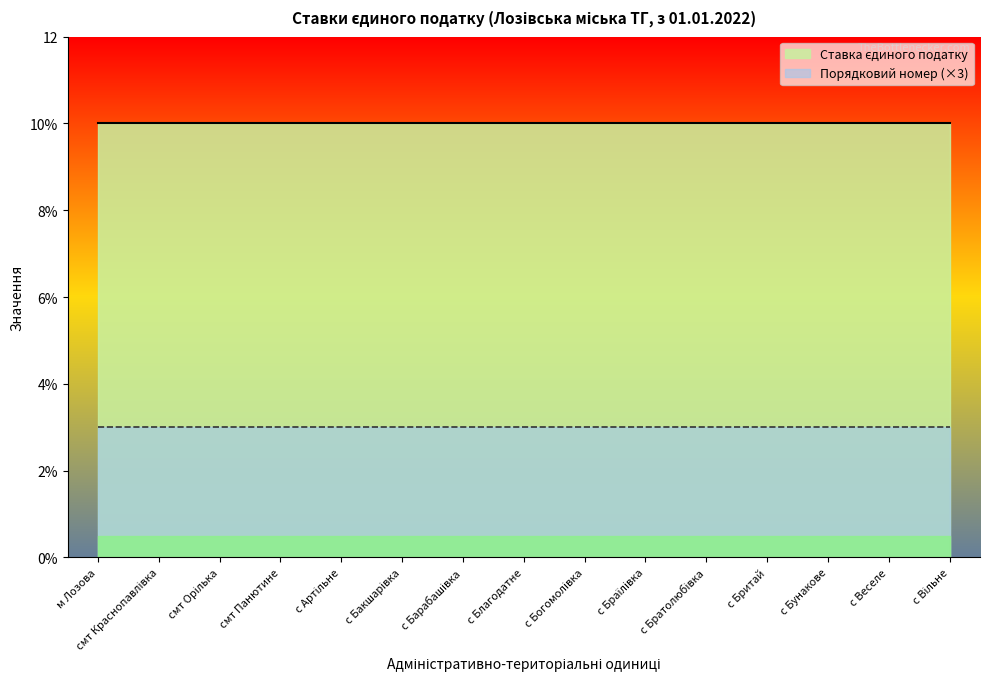

True or false: Порядковий номер has more than 0 points higher than both neighbors.

False